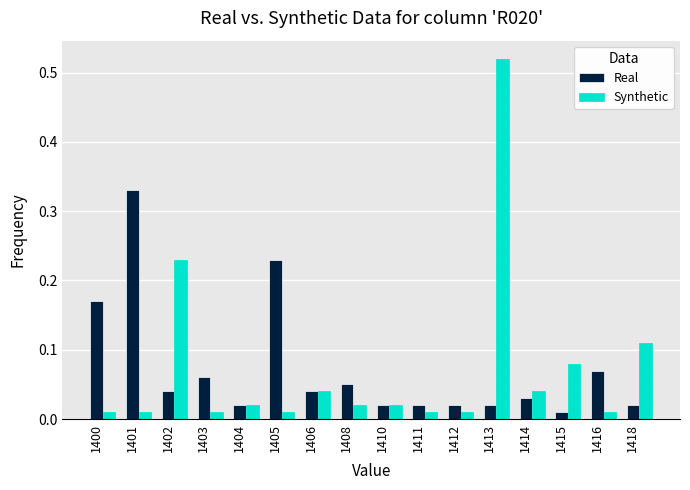

At which category is the sum across all series the highest?

1413